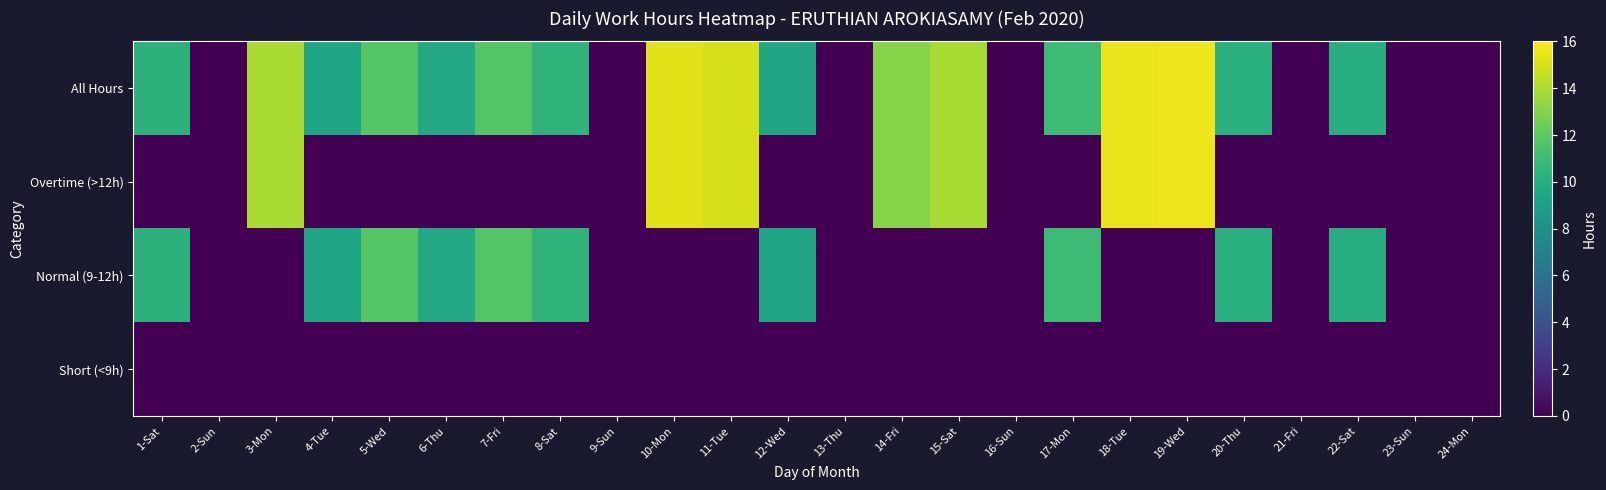

Which has a higher value, 20-Thu or 22-Sat?

20-Thu